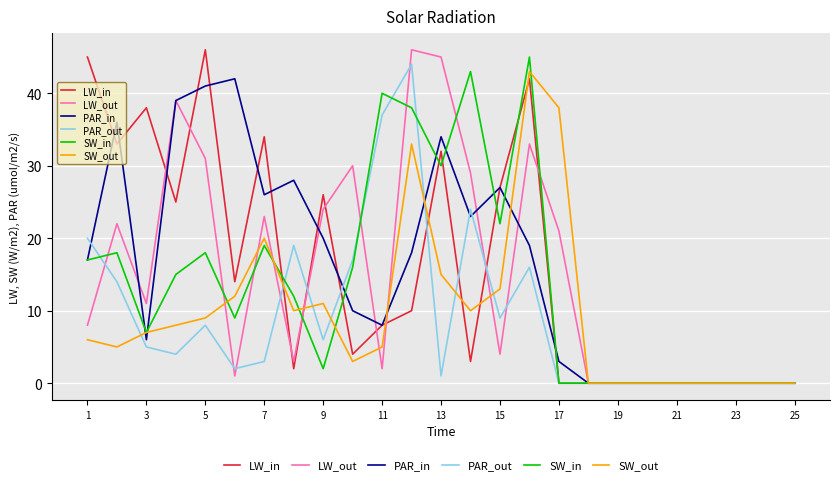

What is the maximum value shown in the chart?

46